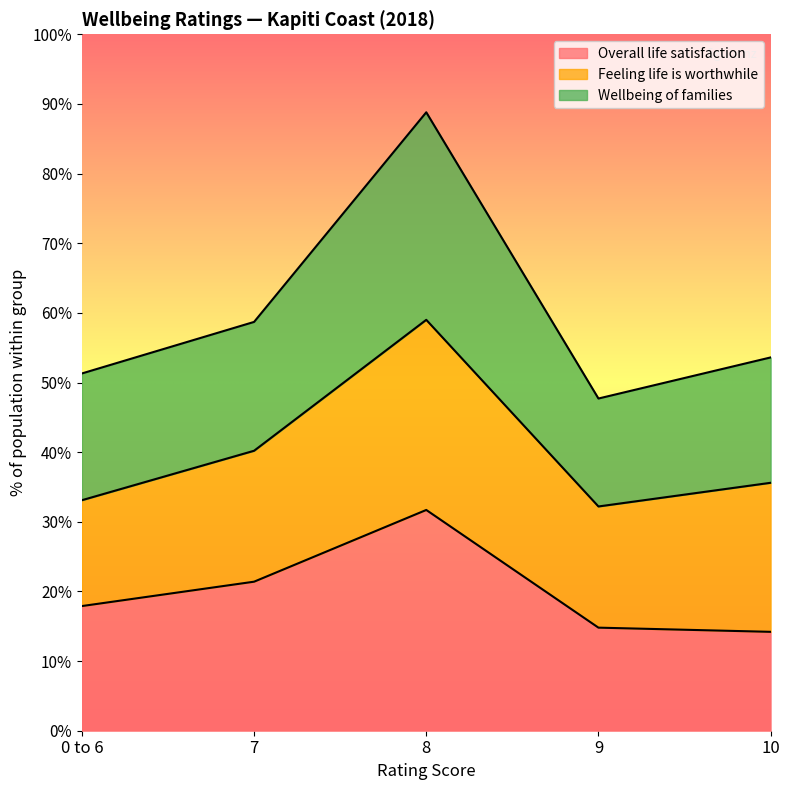

What is the minimum value shown in the chart?

0.1